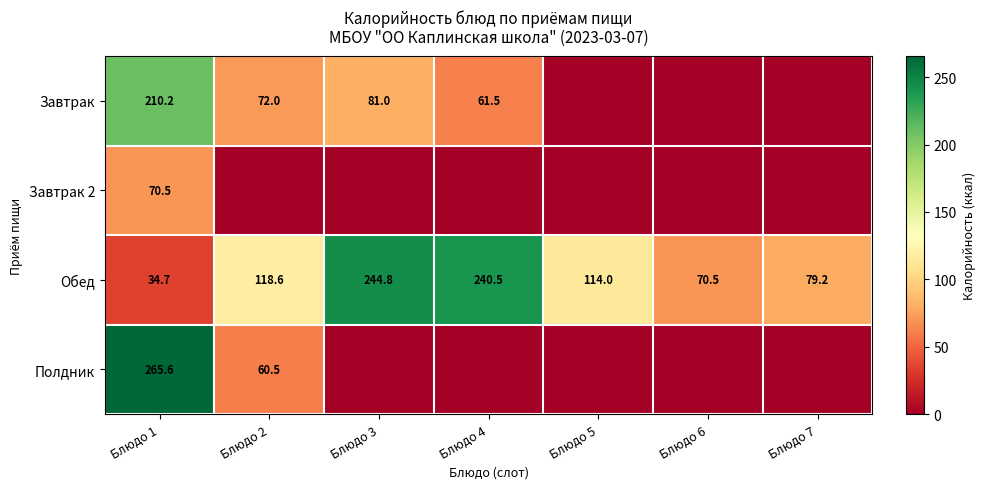

What is the difference between the highest and lowest values at Блюдо 3?

244.8